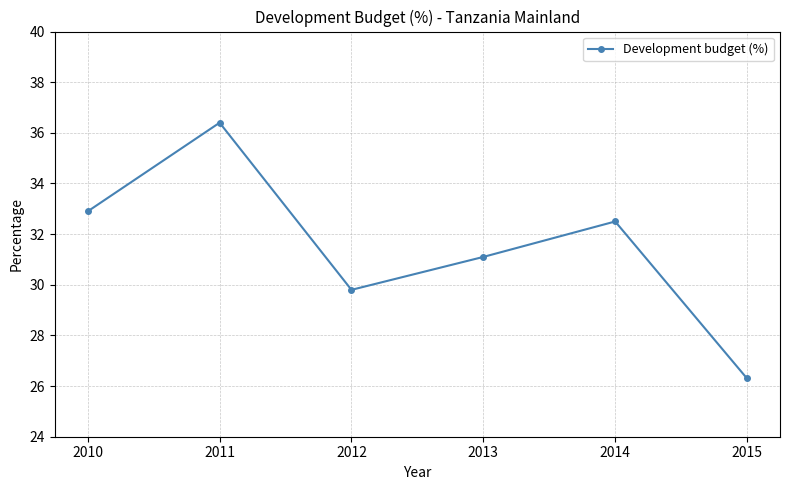

The chart shows a value of 31.1 at 2013. True or false?

True